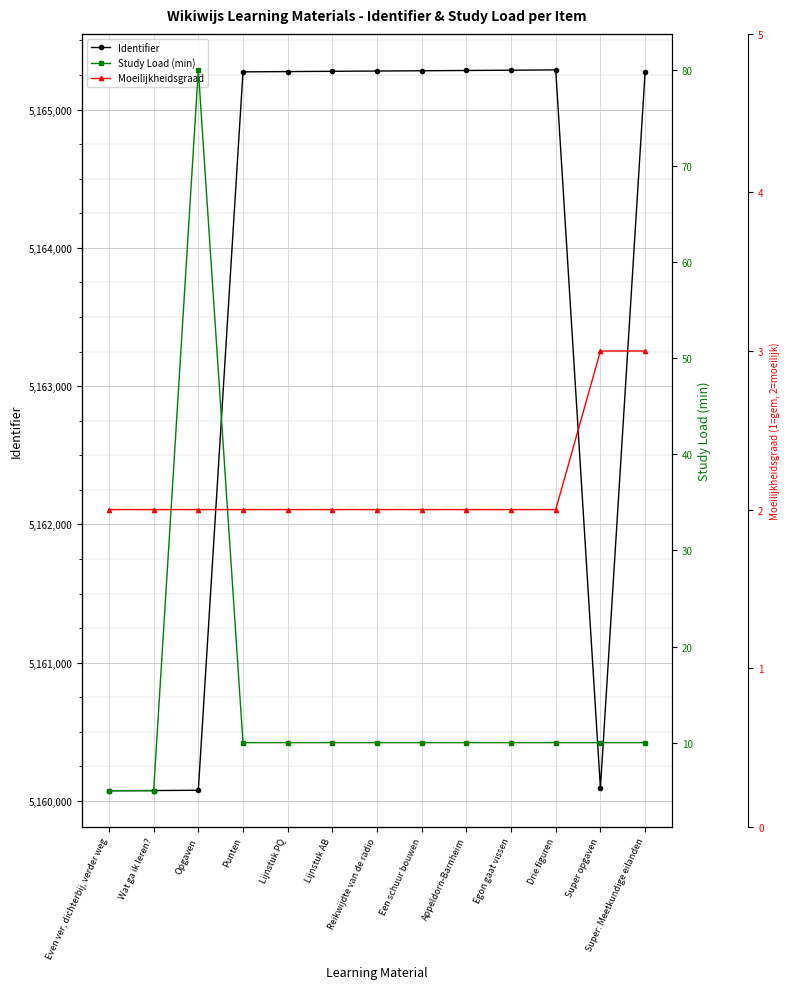

At which label is Identifier closest to 5162680?

Super opgaven